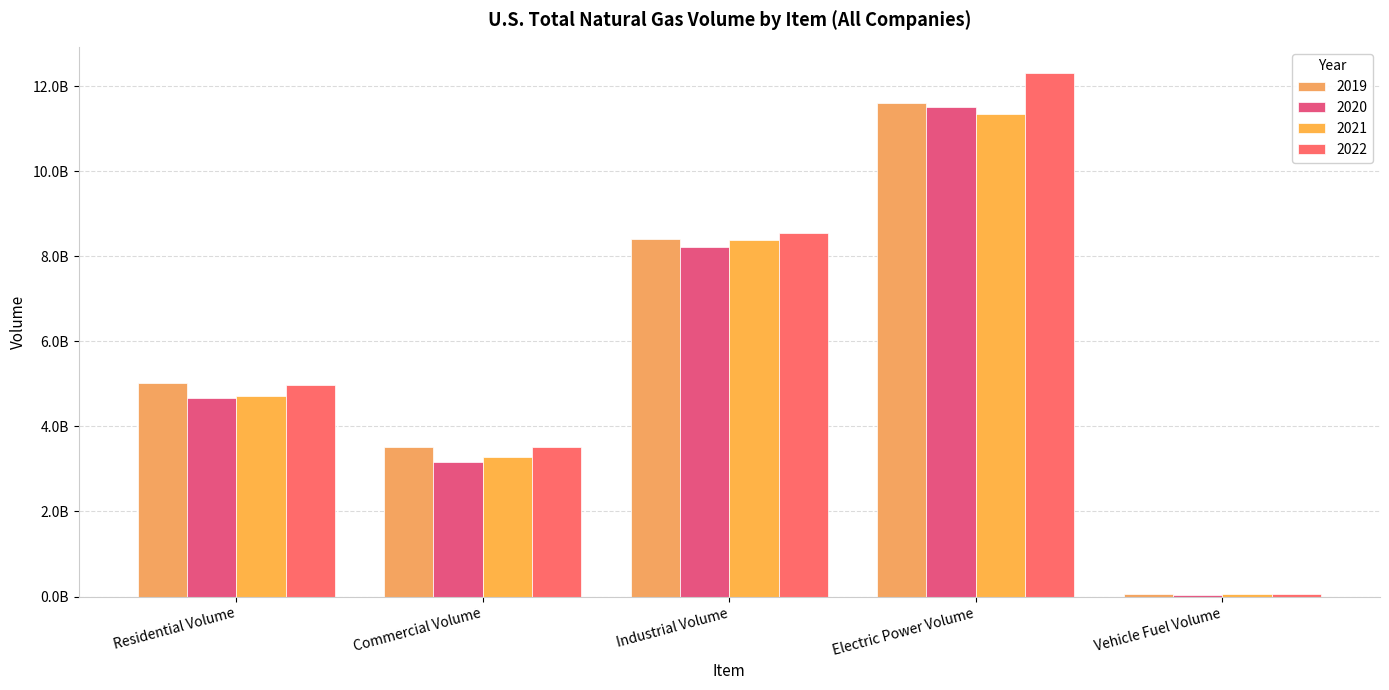

Which has a higher value, Commercial Volume or Residential Volume?

Residential Volume